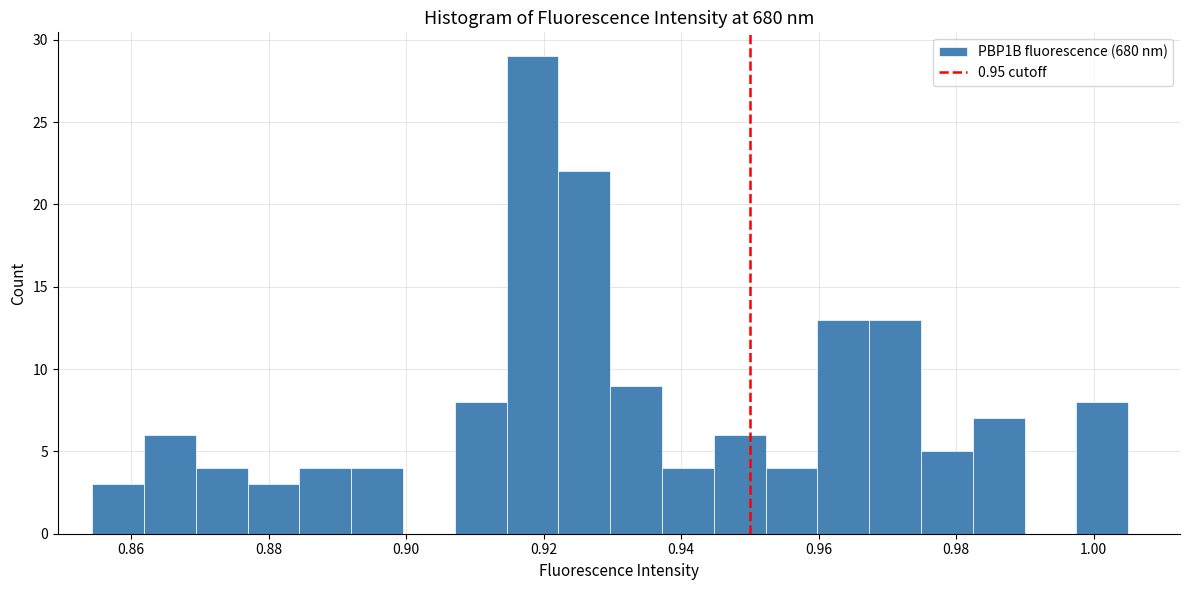

Around what value on the x-axis is the tallest bar? Give the approximate position of its centre, as read against the axis.

0.918